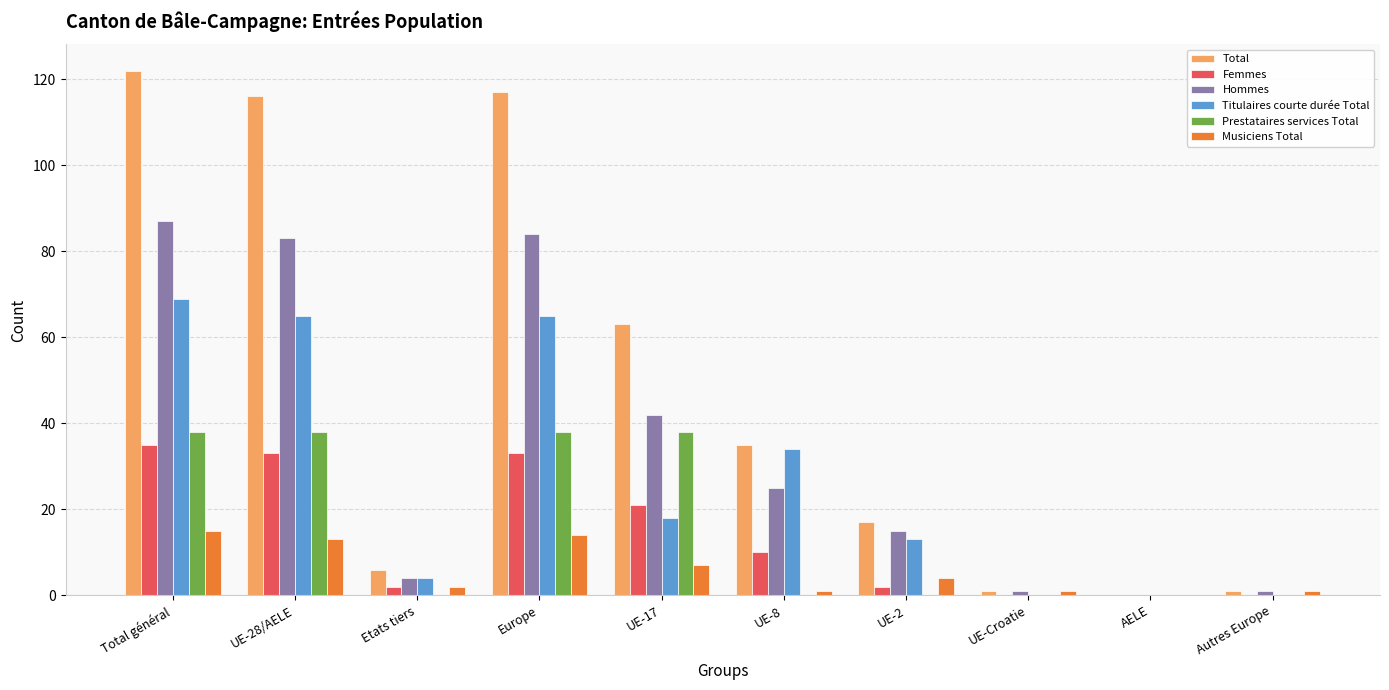

The Musiciens Total series shows 25 at Total général. True or false?

False